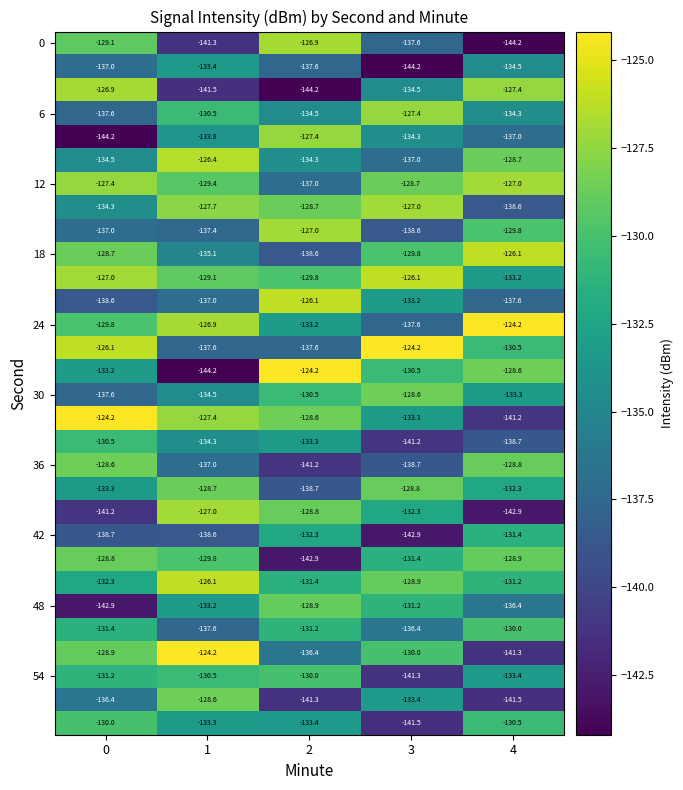

Count the number of data series in this chart.

30